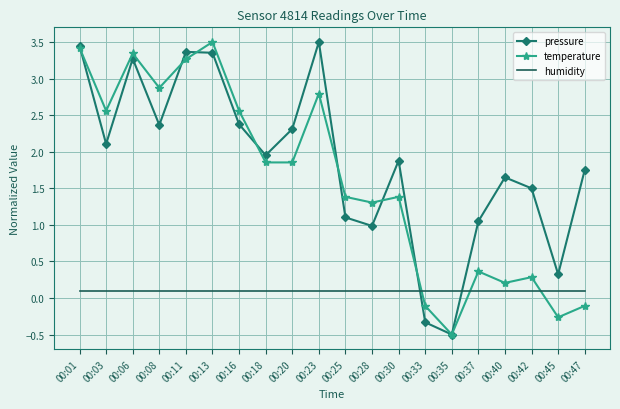

Between 00:25 and 00:45, which series saw the biggest shift?

temperature